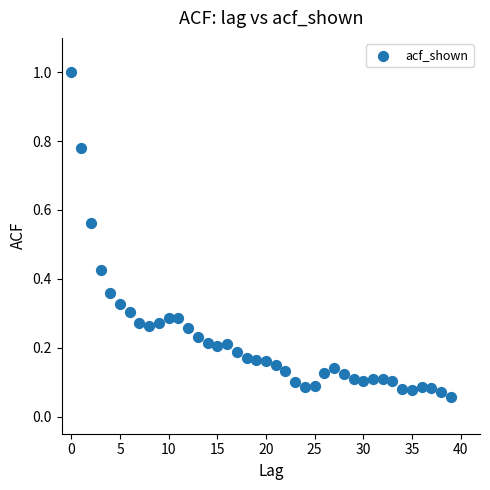

What is the range of Y values (max minus min)?

0.9